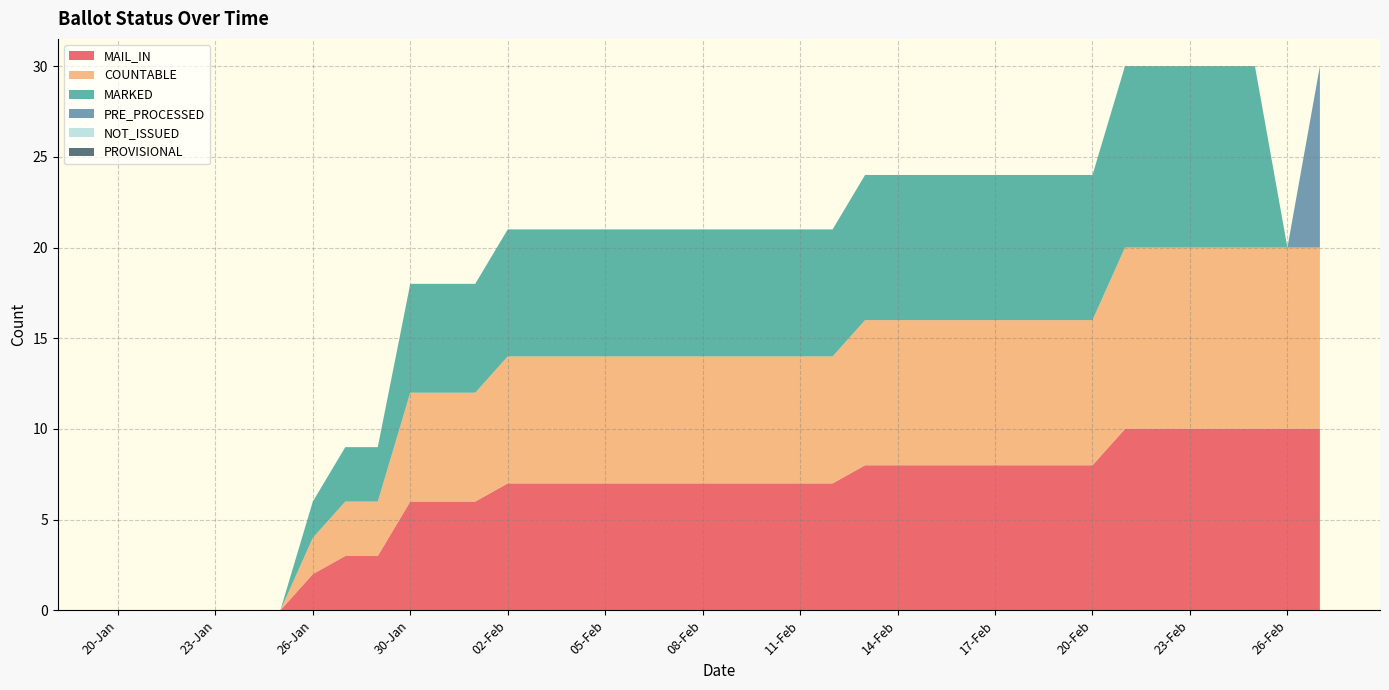

Reading left to right, extract all data points from this chart.

MAIL_IN: 0	0	0	0	0	0	2	3	3	6	6	6	7	7	7	7	7	7	7	7	7	7	7	8	8	8	8	8	8	8	8	10	10	10	10	10	10	10
COUNTABLE: 0	0	0	0	0	0	2	3	3	6	6	6	7	7	7	7	7	7	7	7	7	7	7	8	8	8	8	8	8	8	8	10	10	10	10	10	10	10
MARKED: 0	0	0	0	0	0	2	3	3	6	6	6	7	7	7	7	7	7	7	7	7	7	7	8	8	8	8	8	8	8	8	10	10	10	10	10	0	0
PRE_PROCESSED: 0	0	0	0	0	0	0	0	0	0	0	0	0	0	0	0	0	0	0	0	0	0	0	0	0	0	0	0	0	0	0	0	0	0	0	0	0	10
NOT_ISSUED: 0	0	0	0	0	0	0	0	0	0	0	0	0	0	0	0	0	0	0	0	0	0	0	0	0	0	0	0	0	0	0	0	0	0	0	0	0	0
PROVISIONAL: 0	0	0	0	0	0	0	0	0	0	0	0	0	0	0	0	0	0	0	0	0	0	0	0	0	0	0	0	0	0	0	0	0	0	0	0	0	0